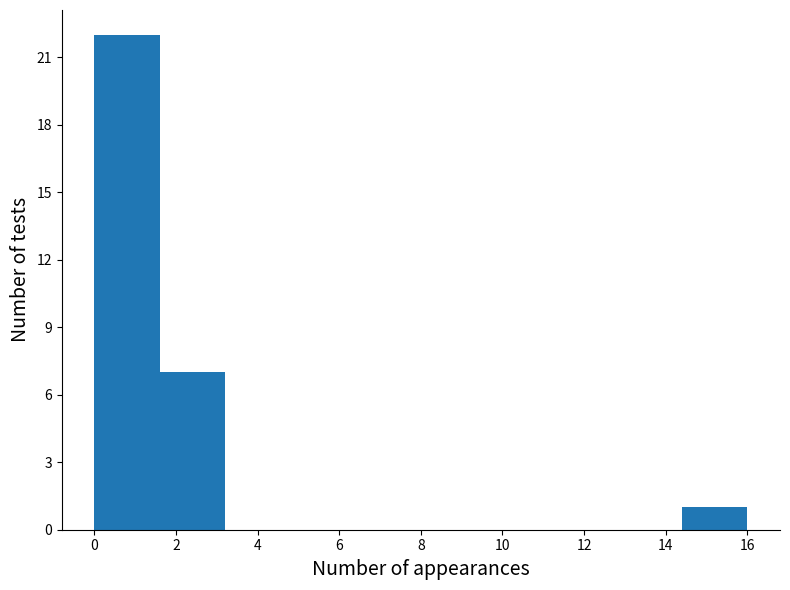

Reading left to right, list every bar in this chart as the range it spans on the x-axis followed by its height. Neither the bar edges nor the heights are printed on the chart, so give them approximately, as read against the axes.

0.0 to 1.6: 22
1.6 to 3.2: 7
3.2 to 4.8: 0
4.8 to 6.4: 0
6.4 to 8.0: 0
8.0 to 9.6: 0
9.6 to 11.2: 0
11.2 to 12.8: 0
12.8 to 14.4: 0
14.4 to 16.0: 1